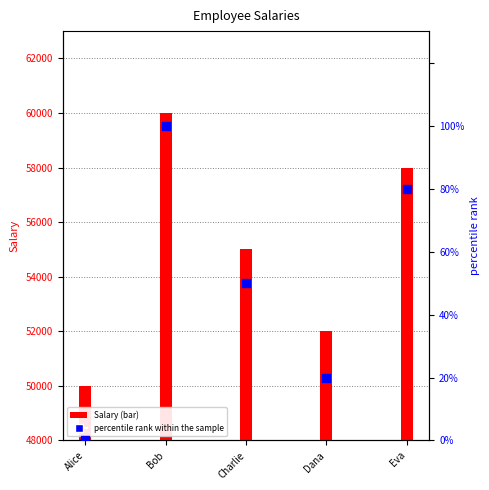

Which series reaches the minimum Y coordinate?

percentile rank within the sample